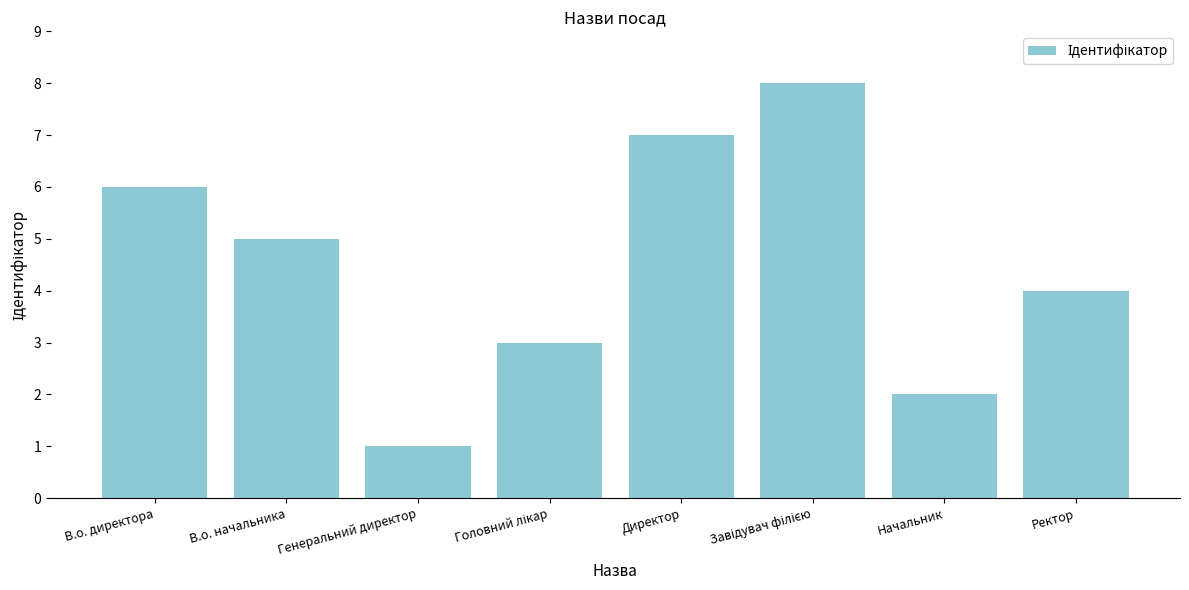

Which label corresponds to the smallest value in the chart?

Генеральний директор